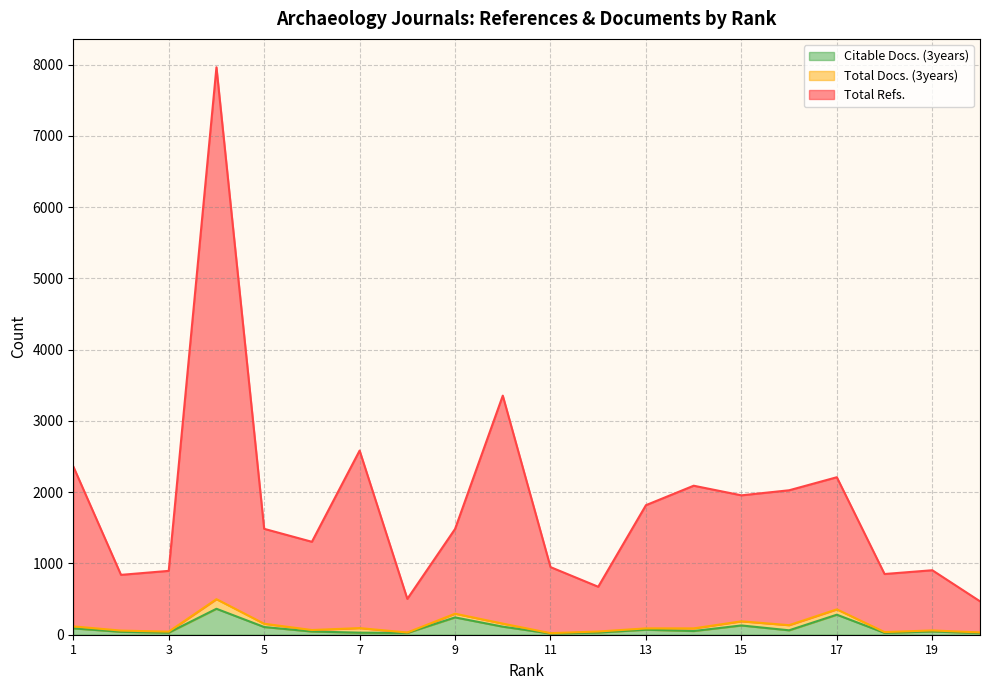

True or false: Citable Docs. (3years) and Total Refs. cross at least once.

False